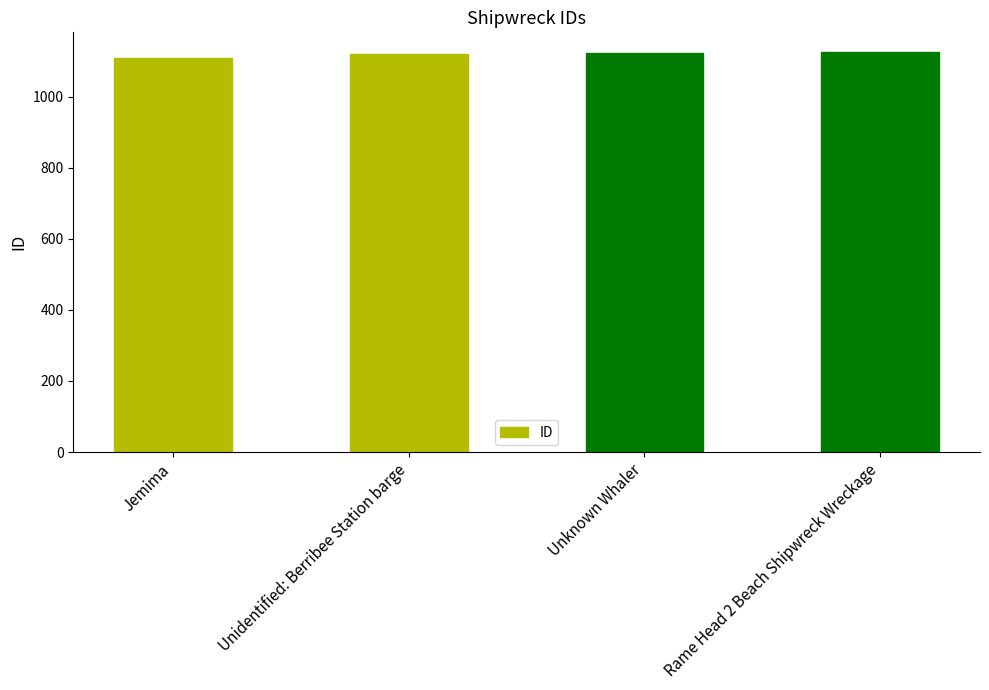

What is the value of the 4th bar from the left?

1125